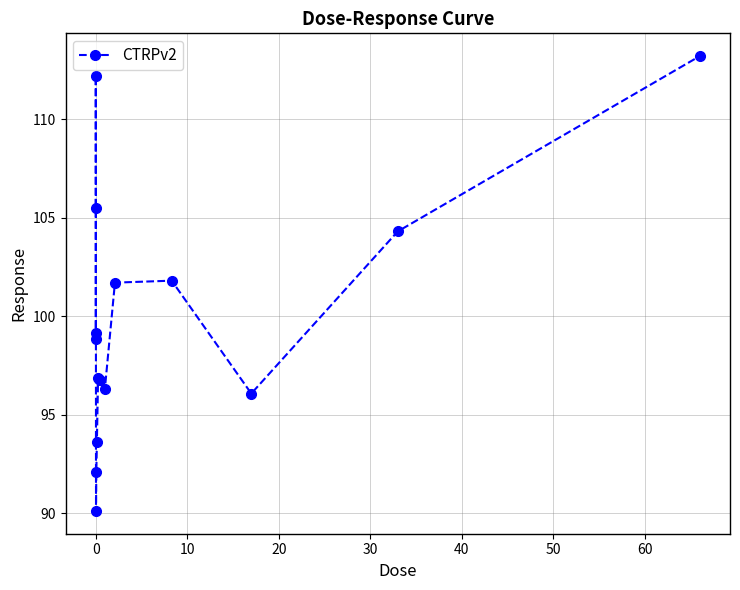

What is the minimum value shown in the chart?

90.1